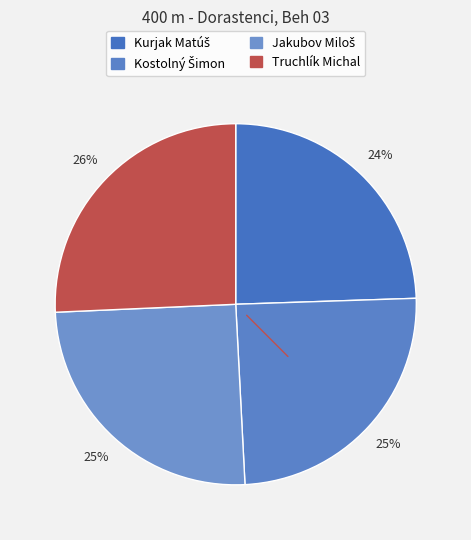

To the nearest percent, what is the combined percentage of Truchlík Michal and Jakubov Miloš?

51%